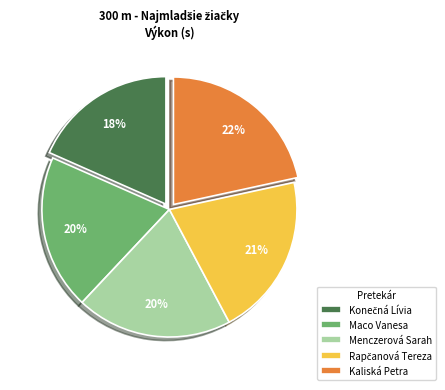

Does Menczerová Sarah represent more than half of the total?

No